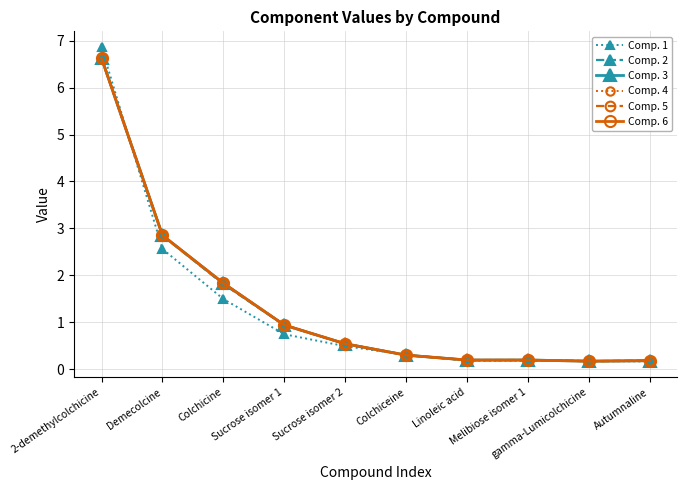

What is the greatest value displayed?

6.9